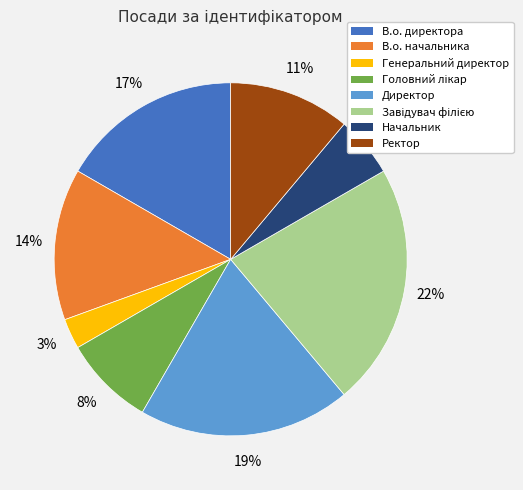

Is it true that В.о. директора is 17% of the pie?

True